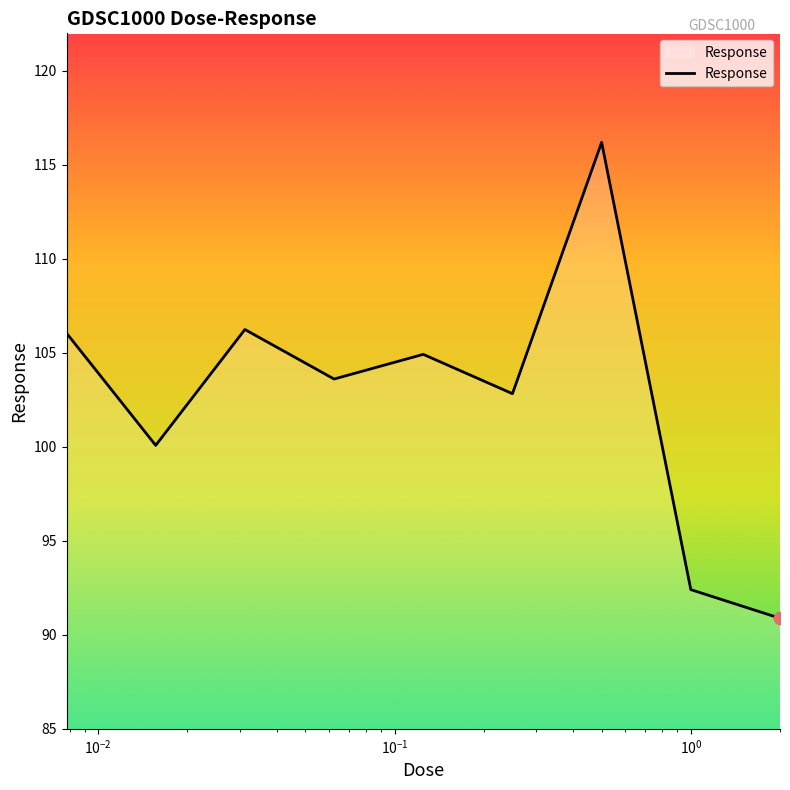

What is the maximum value shown in the chart?

116.2